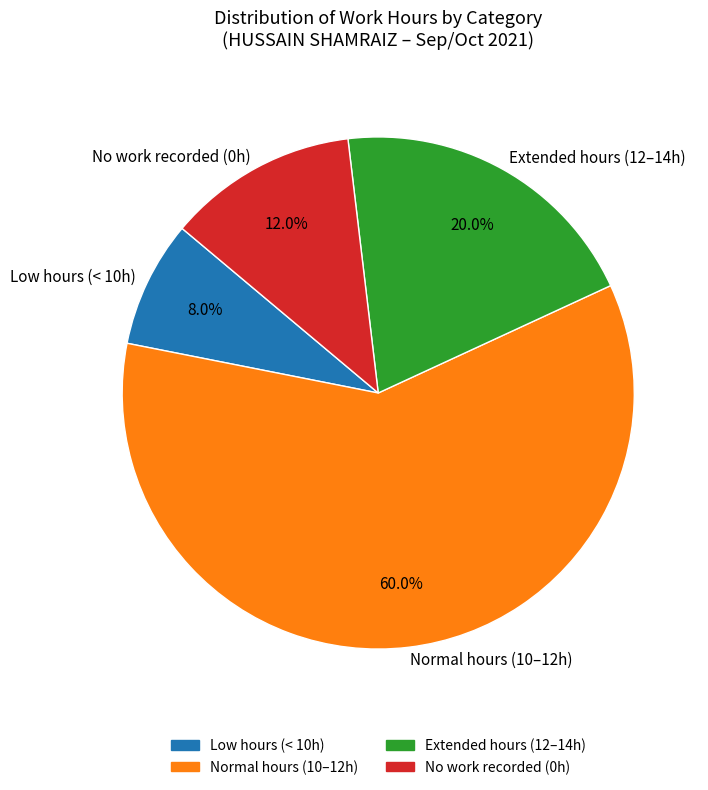

Is there any slice that represents more than half of the pie?

Yes